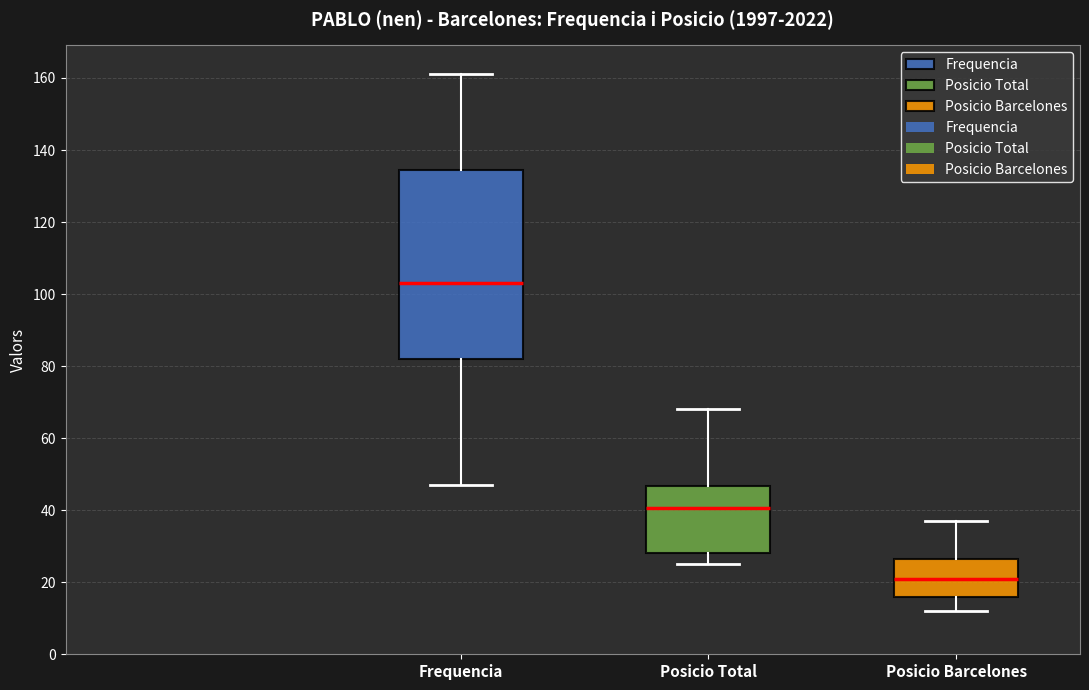

Reading left to right, read every box against the y-axis: the position of its median line, the range the box covers, and the ends of its whiskers. The values are not printed on the chart, so give them approximately, as read against the axis.

Frequencia: median 104, box 82 to 134, whiskers 48 to 162
Posicio Total: median 40, box 28 to 46, whiskers 26 to 68
Posicio Barcelones: median 22, box 16 to 26, whiskers 12 to 38